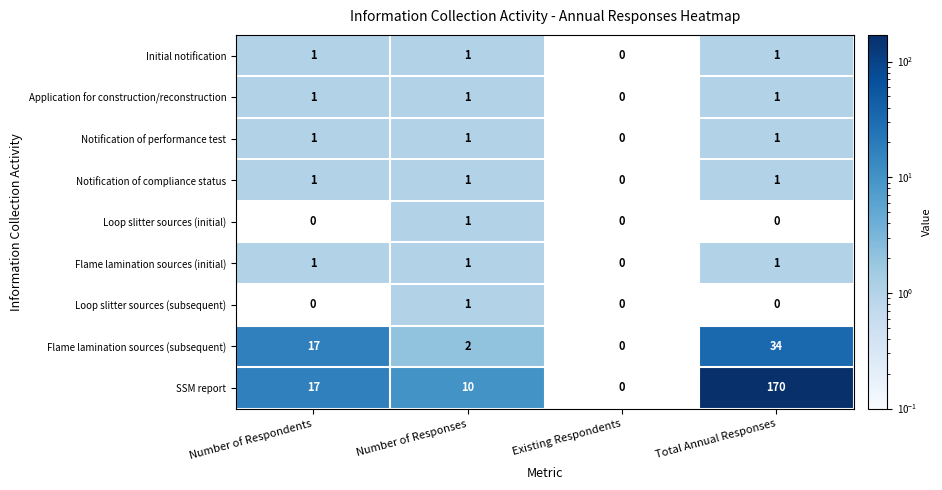

Count the number of data series in this chart.

9